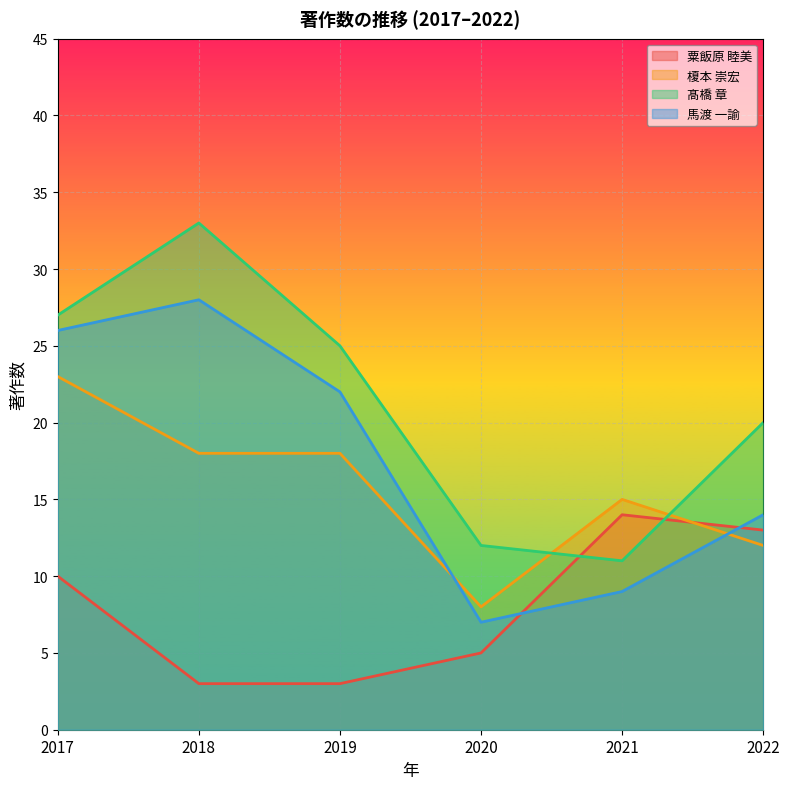

What is the difference between the 馬渡 一諭 values at 2022 and 2017?

12